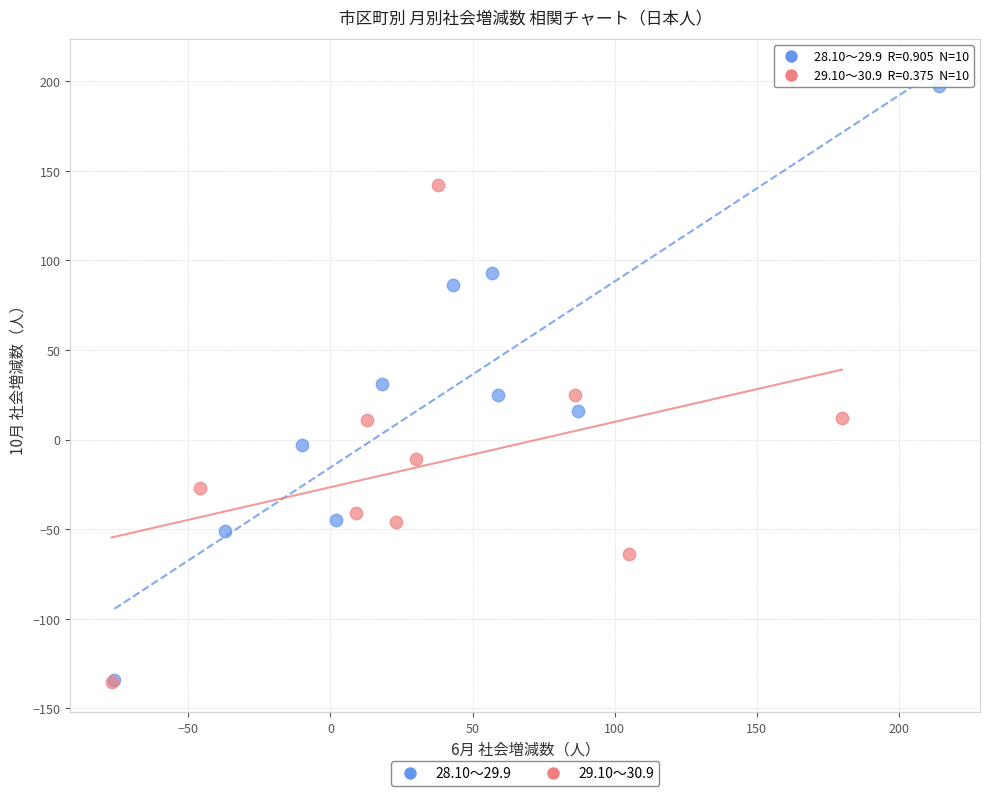

What are all the series names shown in the legend?

28.10～29.9, 29.10～30.9